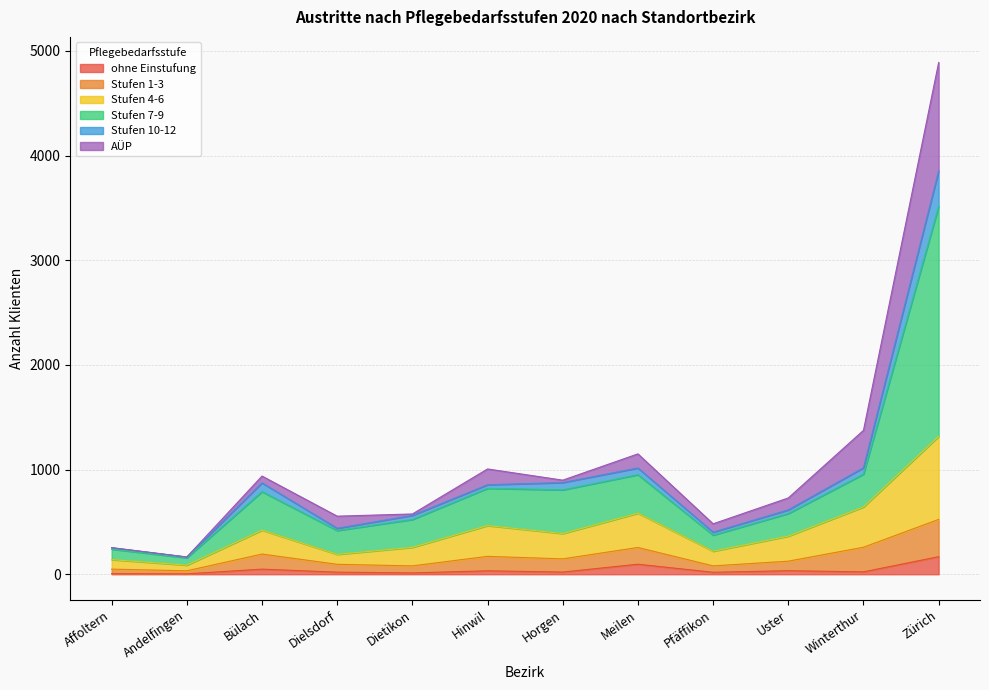

Does the chart have visible grid lines?

Yes